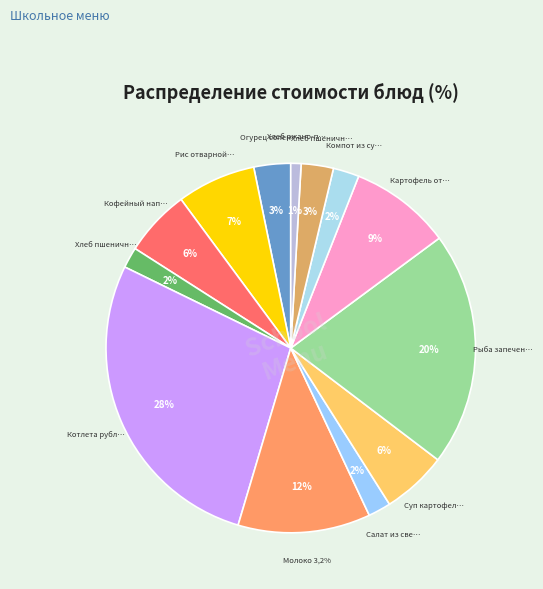

Which slice is the largest?

Котлета рубленная куриная